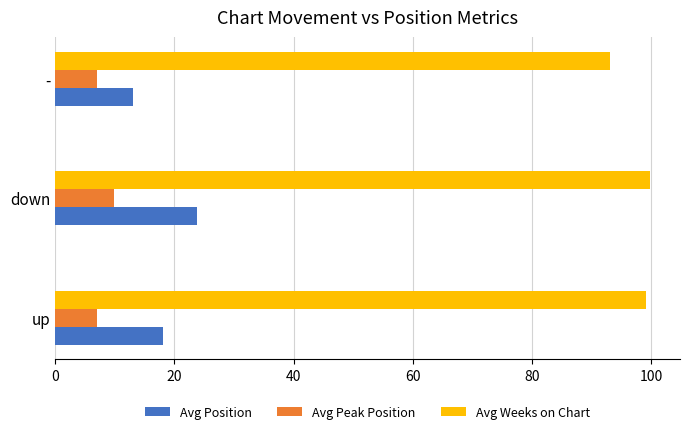

At how many categories does at least one series exceed 81?

3